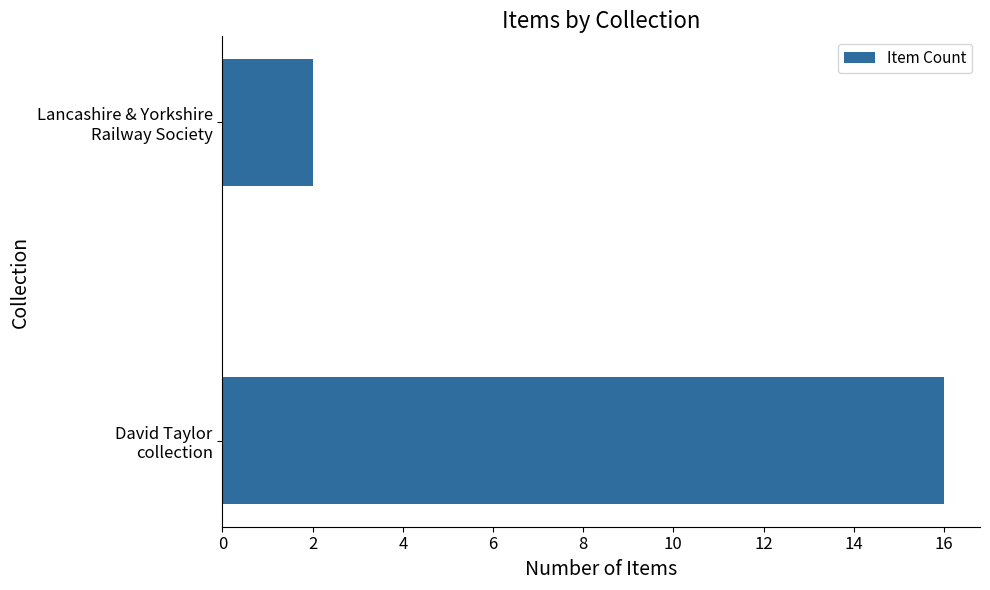

Reading top to bottom, transcribe all the data shown in this chart.

2	16